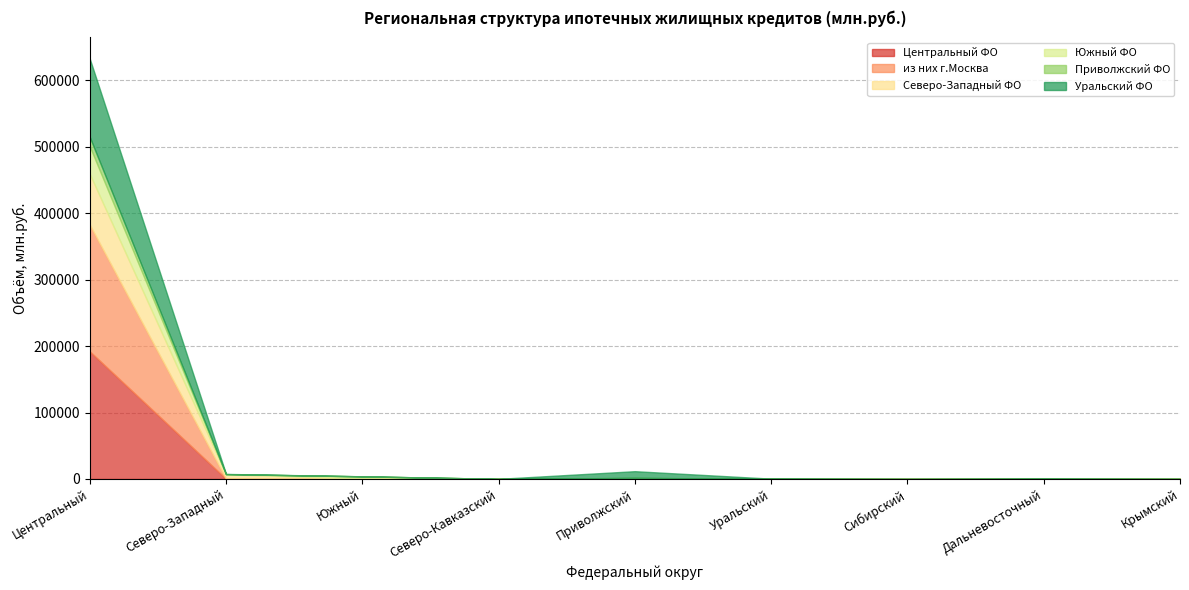

At which label does из них г.Москва reach its peak?

Центральный